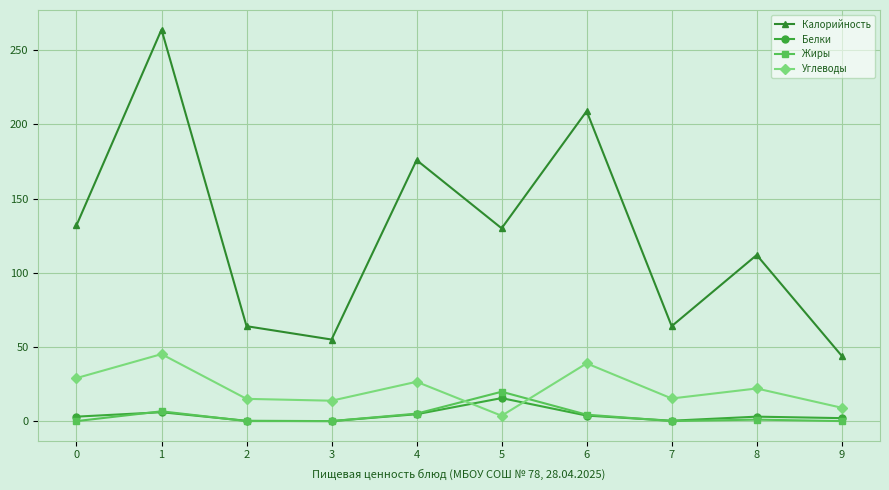

What is the value of the Калорийность point at the 2nd from the left?

264.0